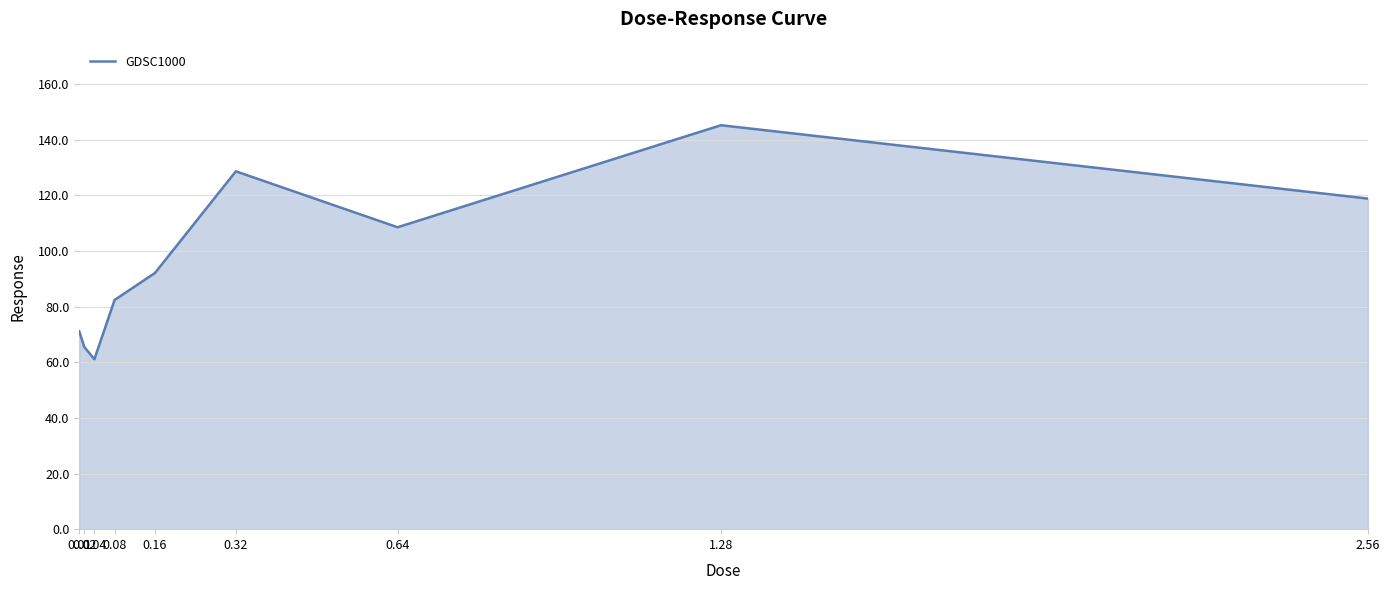

What is the ratio of the value at 1.28 to the value at 0.32?

1.1